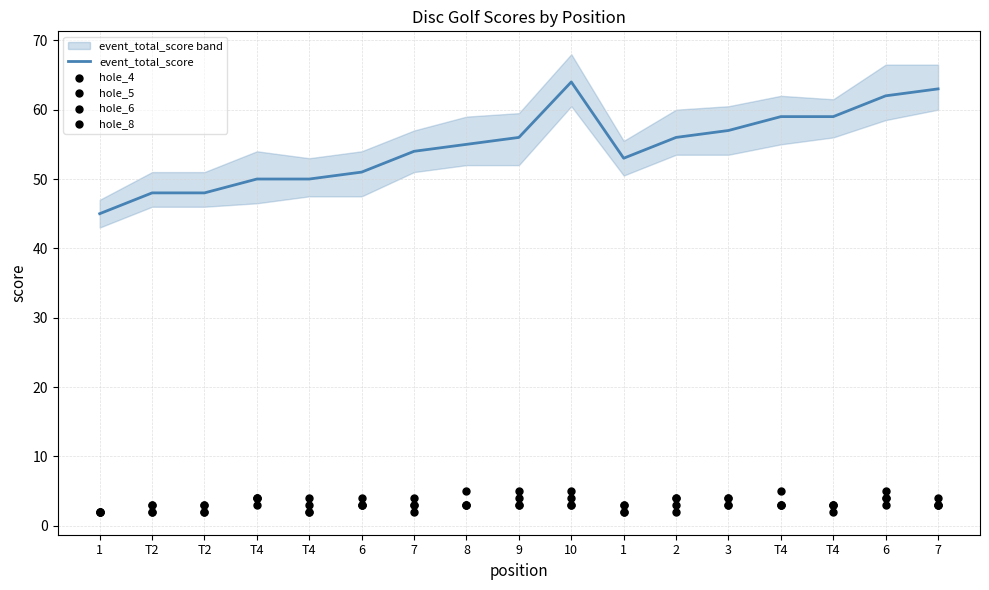

Which series reaches the minimum Y coordinate?

hole_4